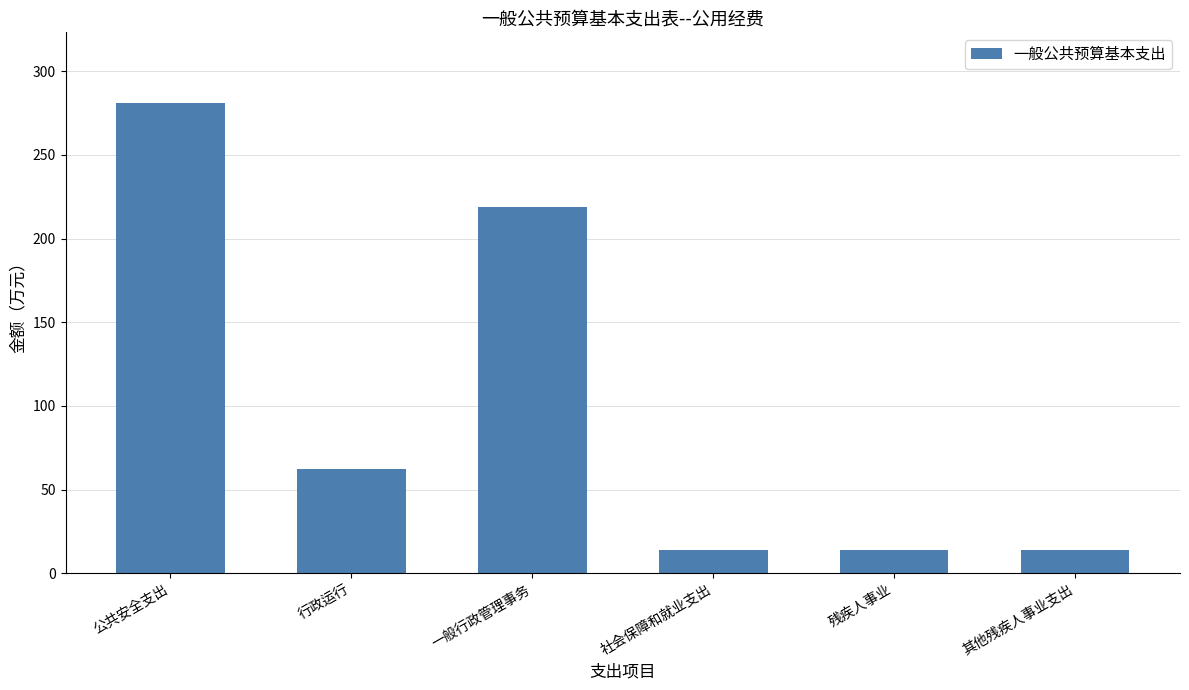

Does the chart contain any negative values?

No